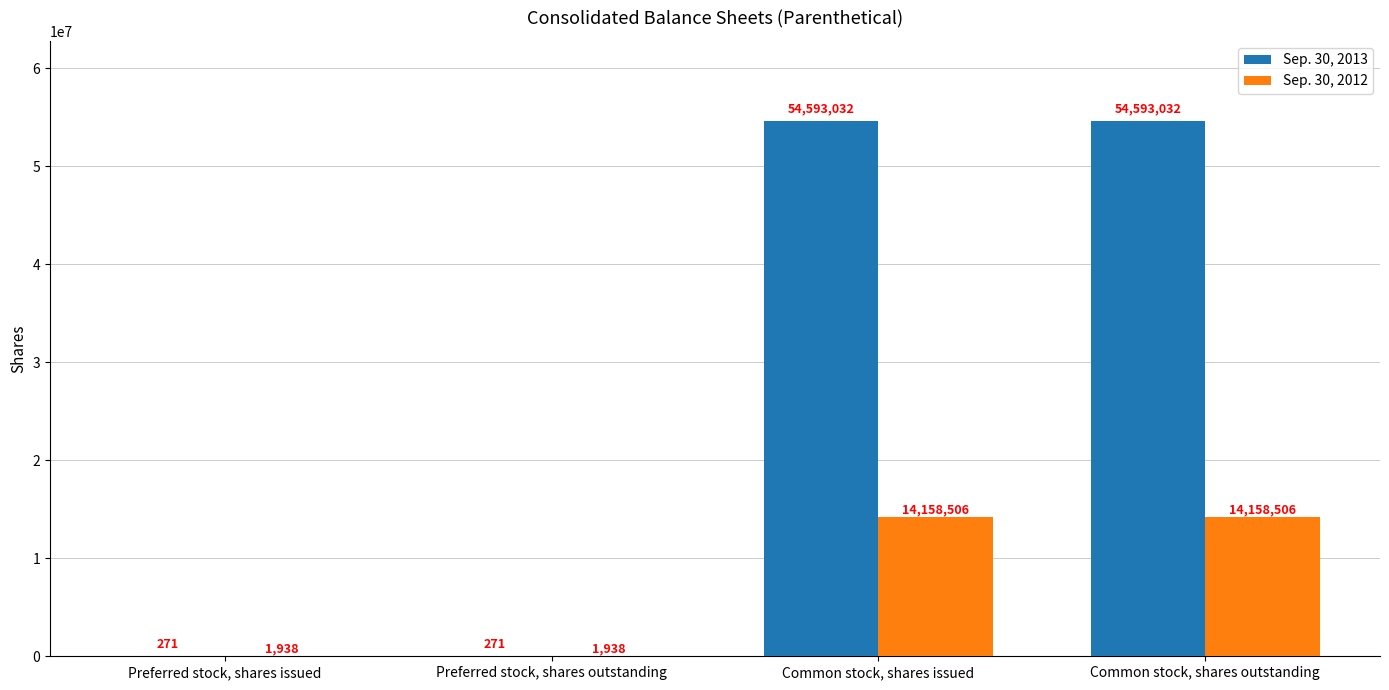

Are the bars grouped side by side (vs. stacked)?

Yes